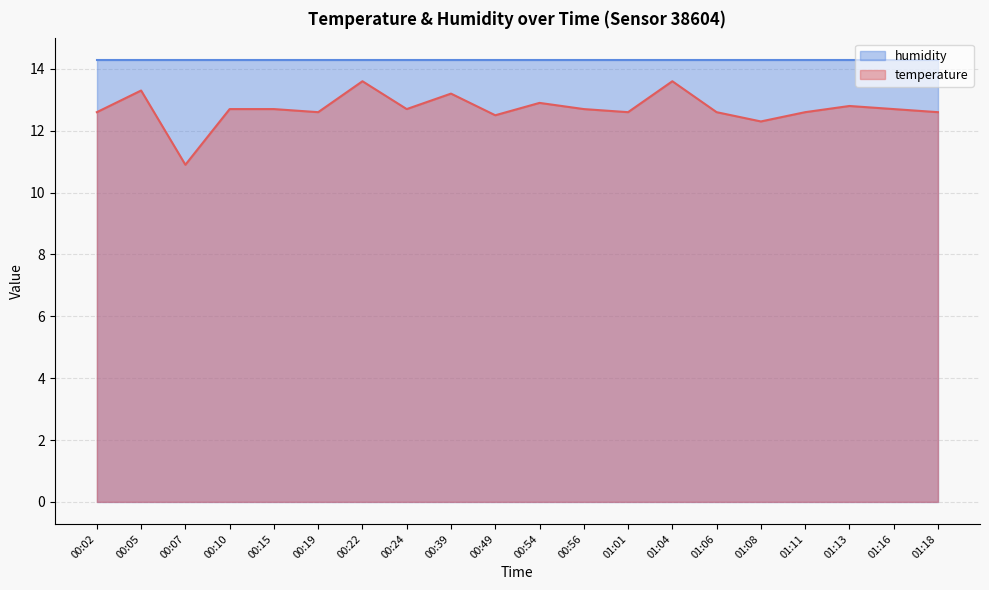

What is the difference between the maximum and minimum values?

2.7